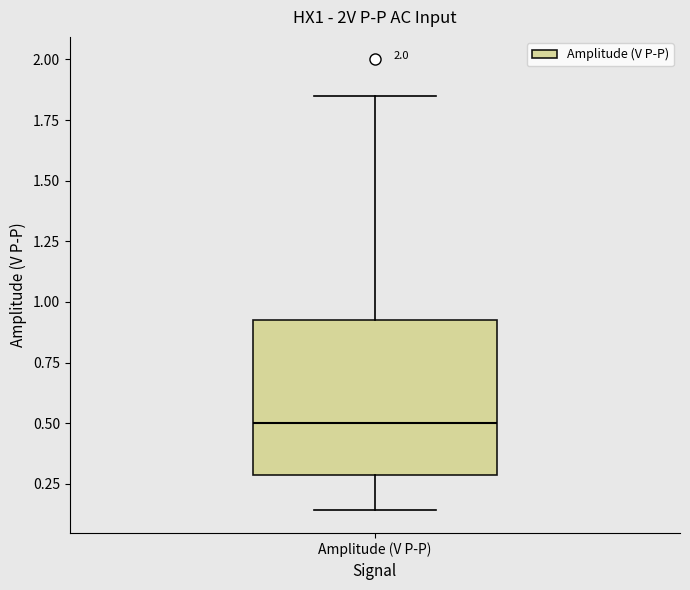

Transcribe this box plot: give where the median line is, the range the box spans, and where the two whiskers end, as read against the y-axis. The values are not printed on the chart, so give them approximately, as read against the axis.

median 0.50, box 0.30 to 0.95, whiskers 0.15 to 1.85